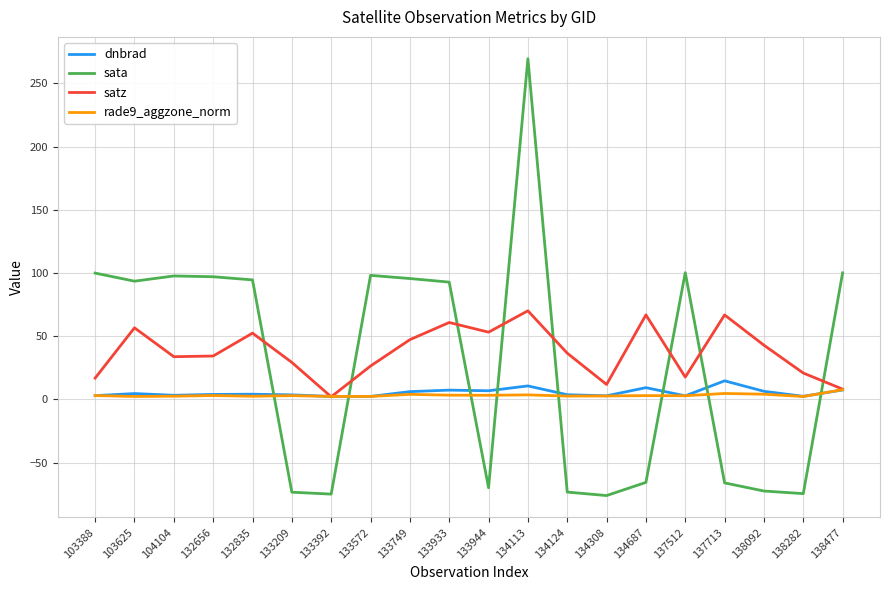

Which series ends up on top after the final intersection of rade9_aggzone_norm and sata?

sata